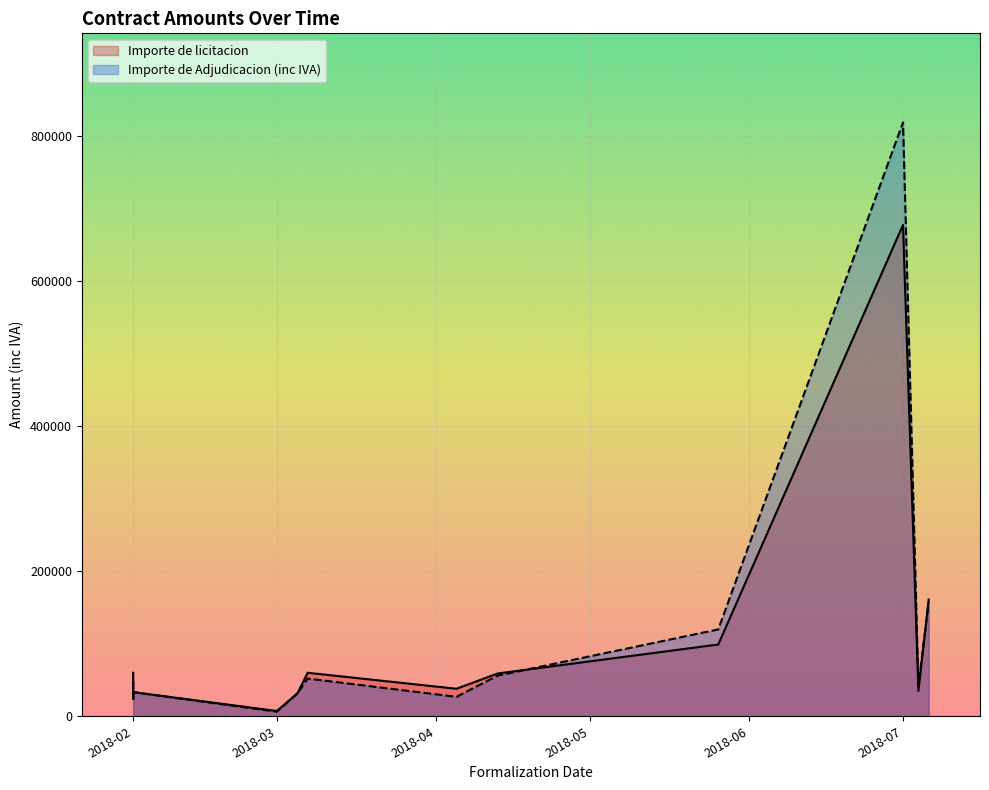

At which label does Importe de licitacion first exceed 37945?

2018-02